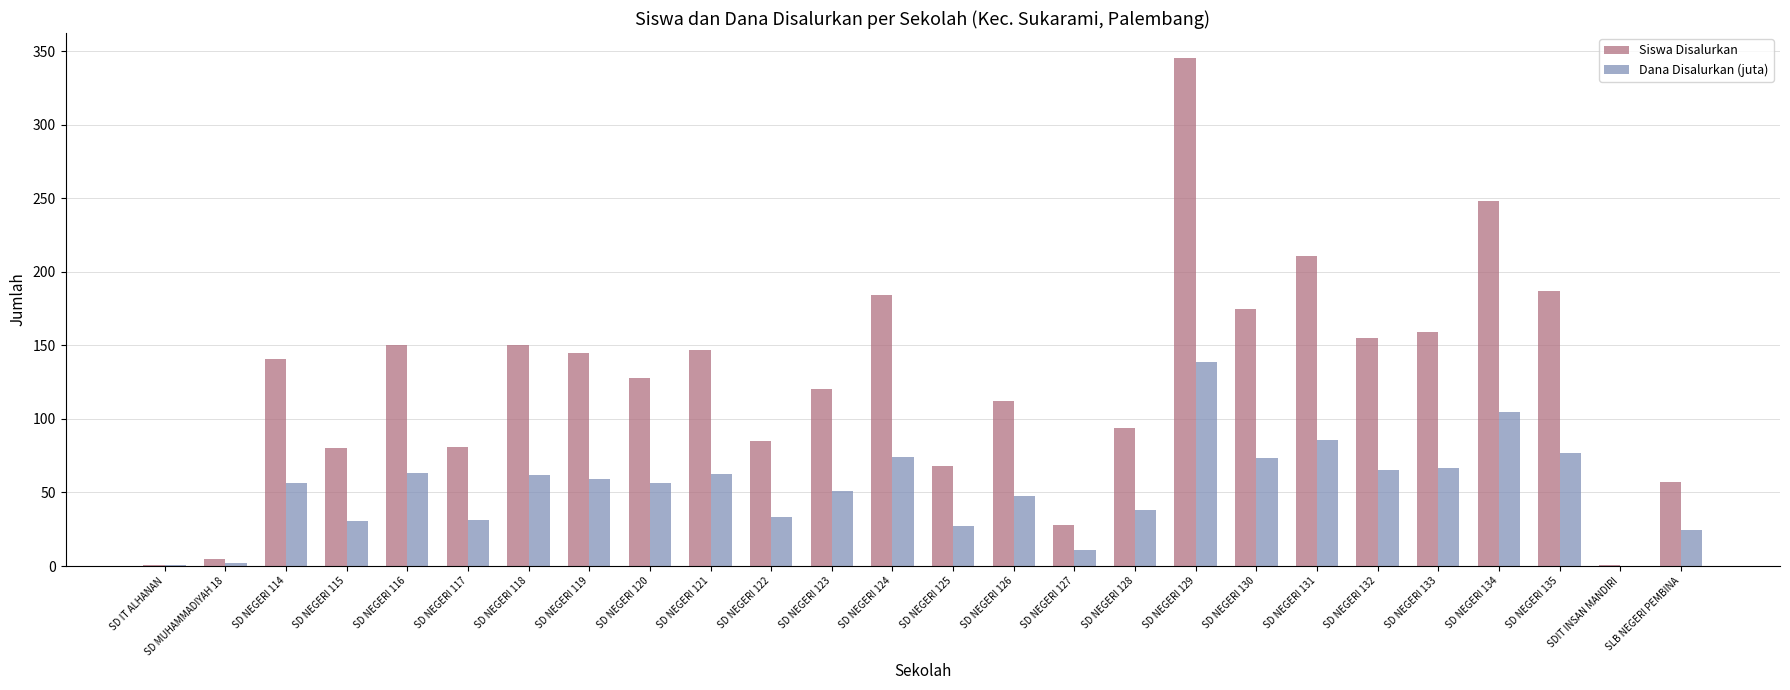

Is the value of Siswa Disalurkan at SD NEGERI 121 greater than the value of Dana Disalurkan (juta) at SD NEGERI 130?

Yes